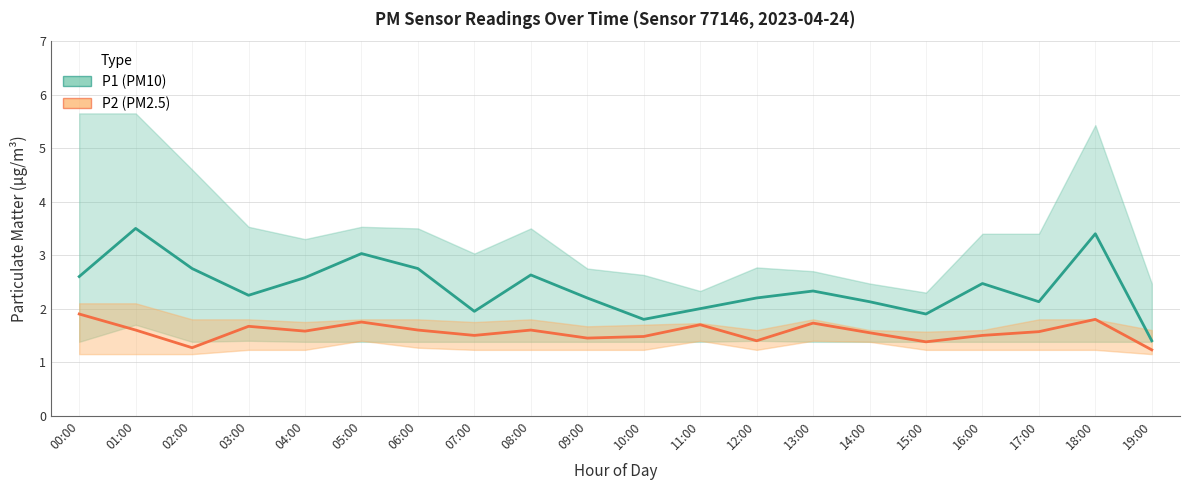

How many interior local peaks does the P2 (PM2.5) series have?

6